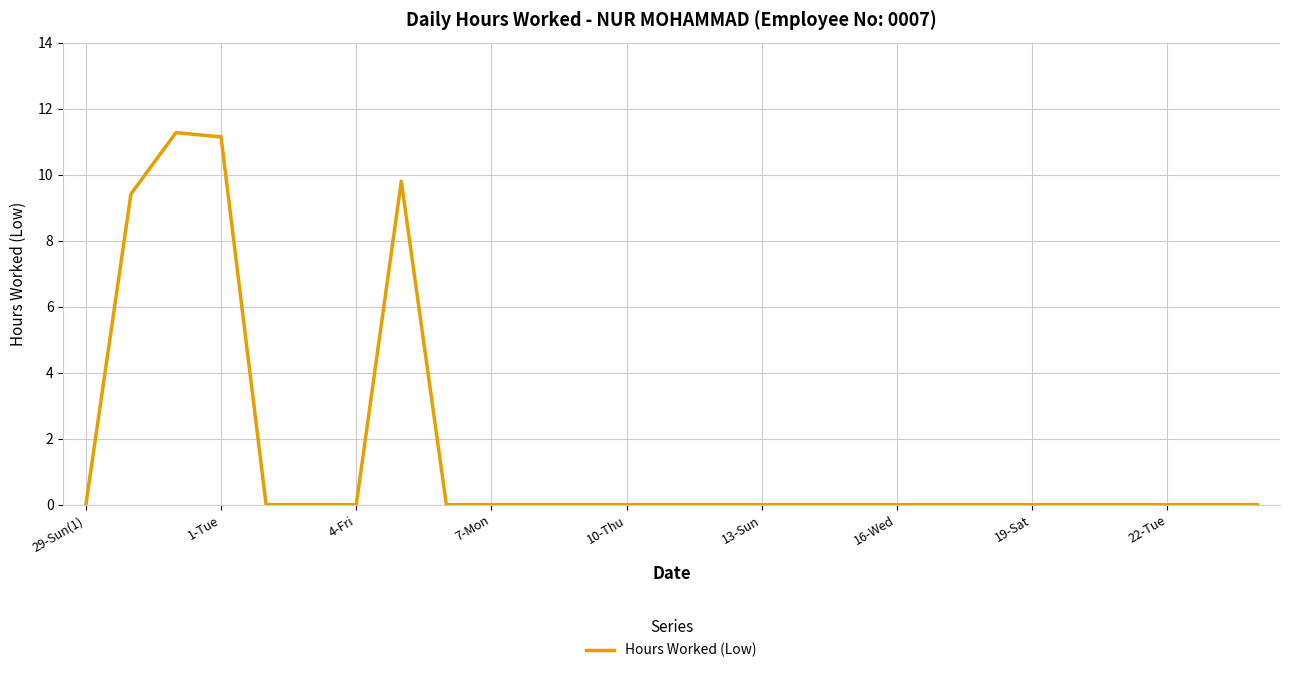

True or false: the data has more than 1 interior local peaks.

True